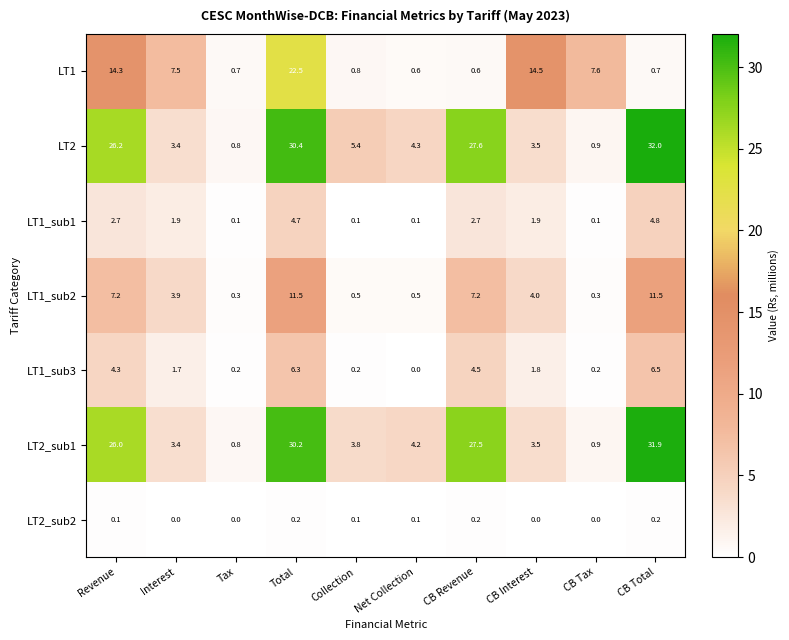

Between Interest and Net Collection, which series saw the biggest shift?

LT1